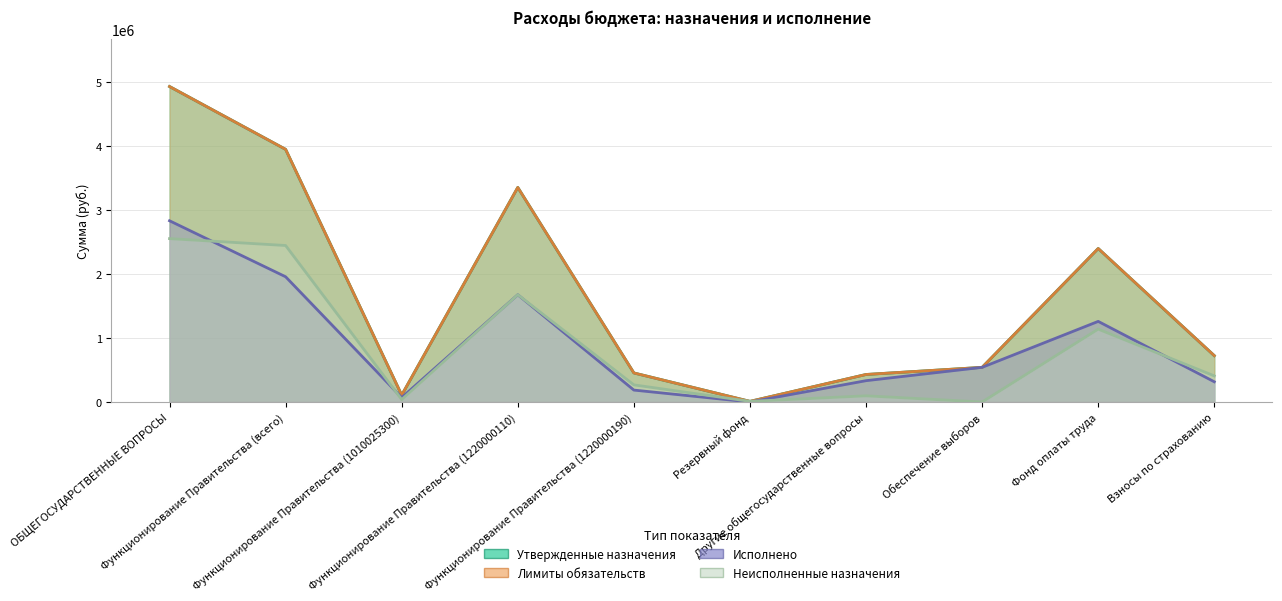

Which label corresponds to the largest value in the chart?

ОБЩЕГОСУДАРСТВЕННЫЕ ВОПРОСЫ